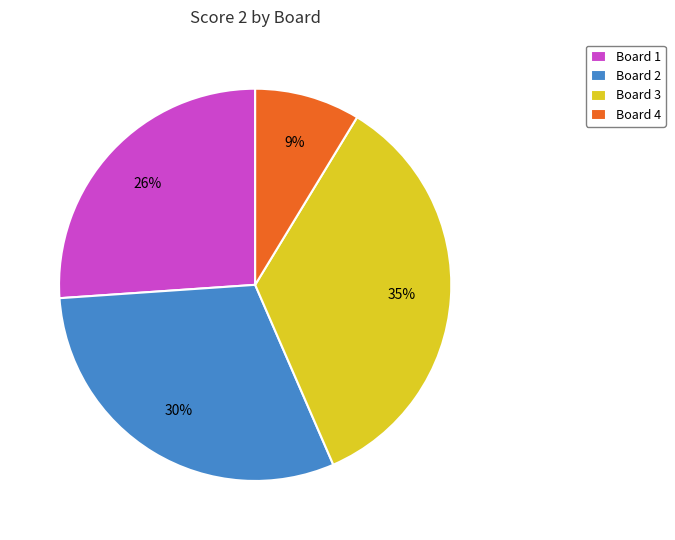

How many segments does this pie chart have?

4